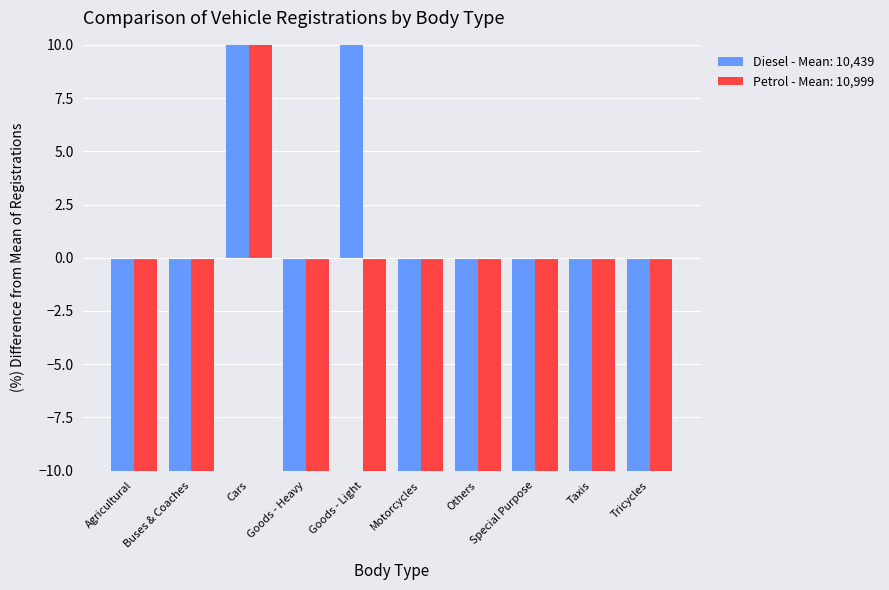

How many negative values does the Petrol - Mean: 10,999 series have?

9